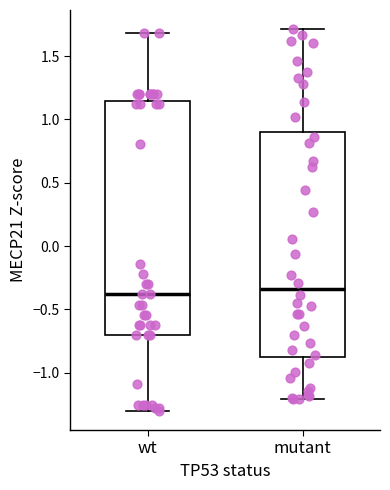

Where does the lower whisker of the box for mutant end on the y-axis? The values are not printed on the chart, so give them approximately, as read against the axis.

-1.20